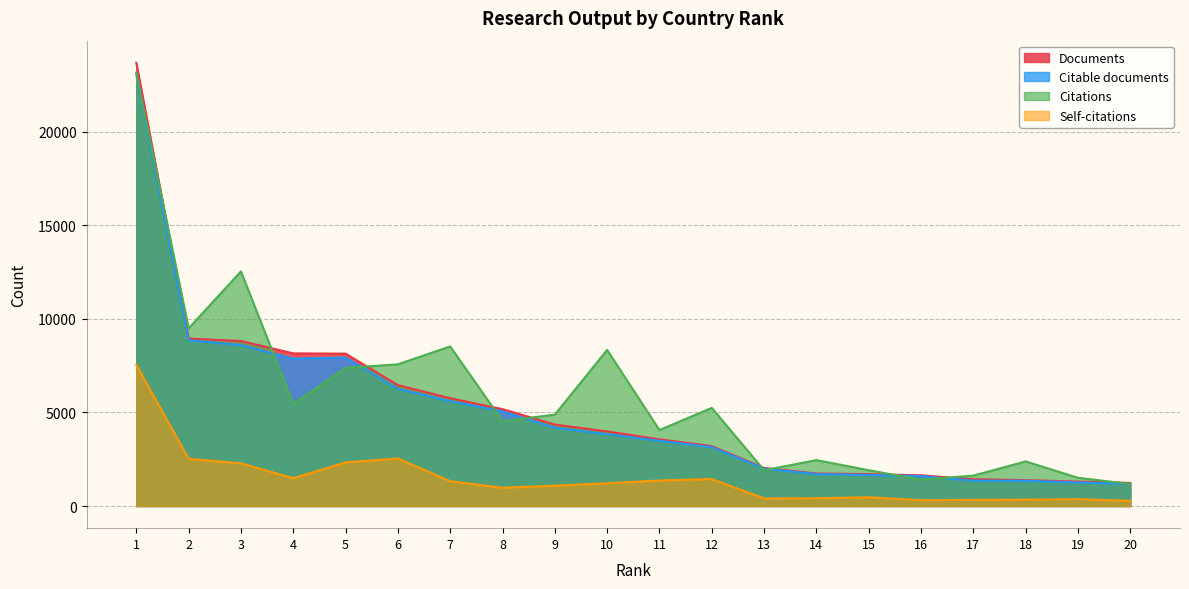

What is the minimum value shown in the chart?

275